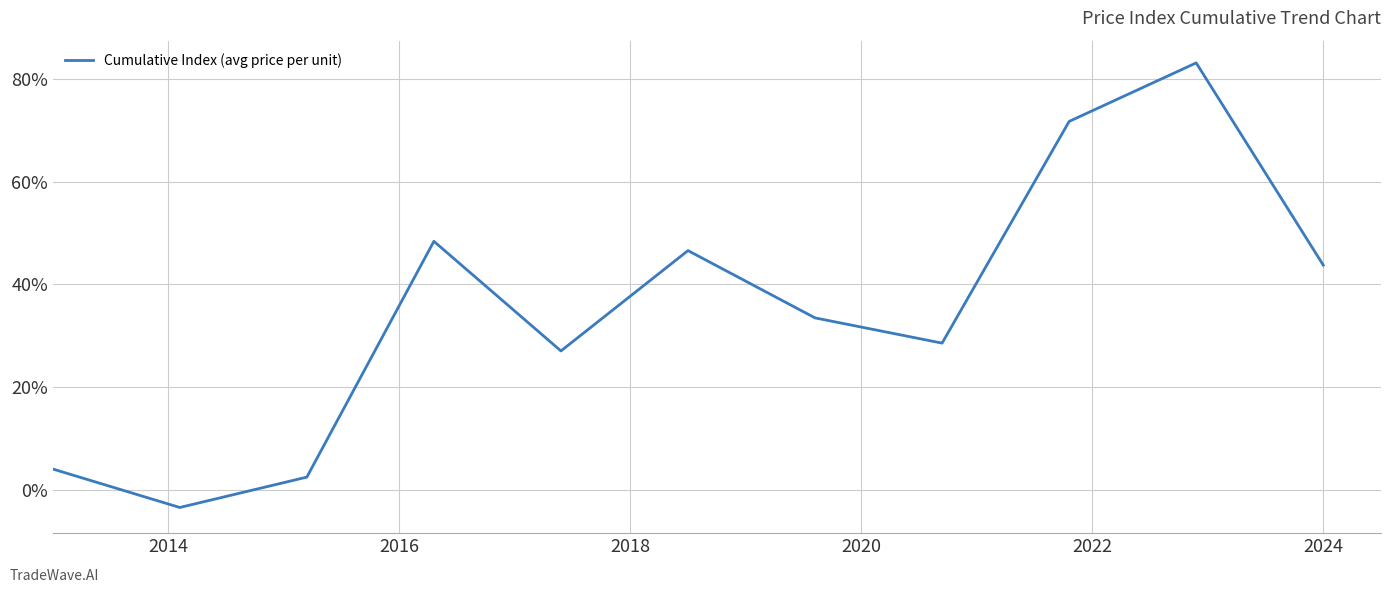

What is the minimum value shown in the chart?

-3.5